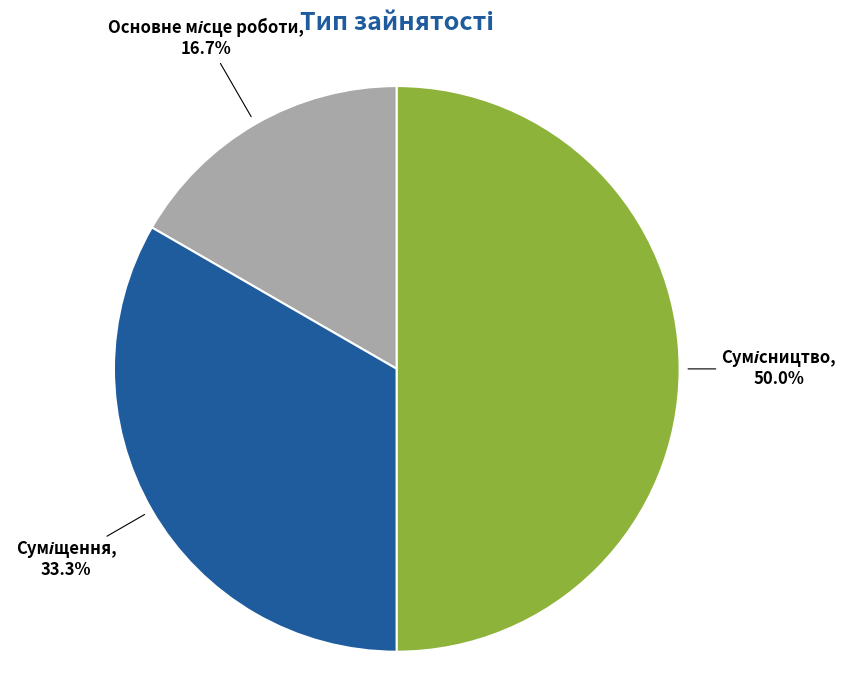

How many slices are in this pie chart?

3